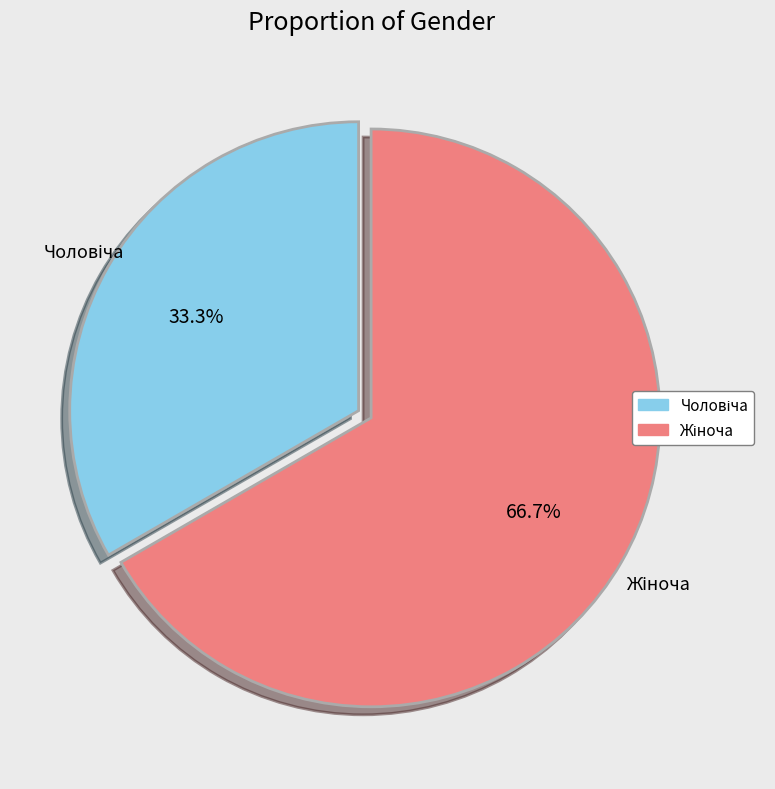

The Жіноча slice represents 76% of the pie. True or false?

False